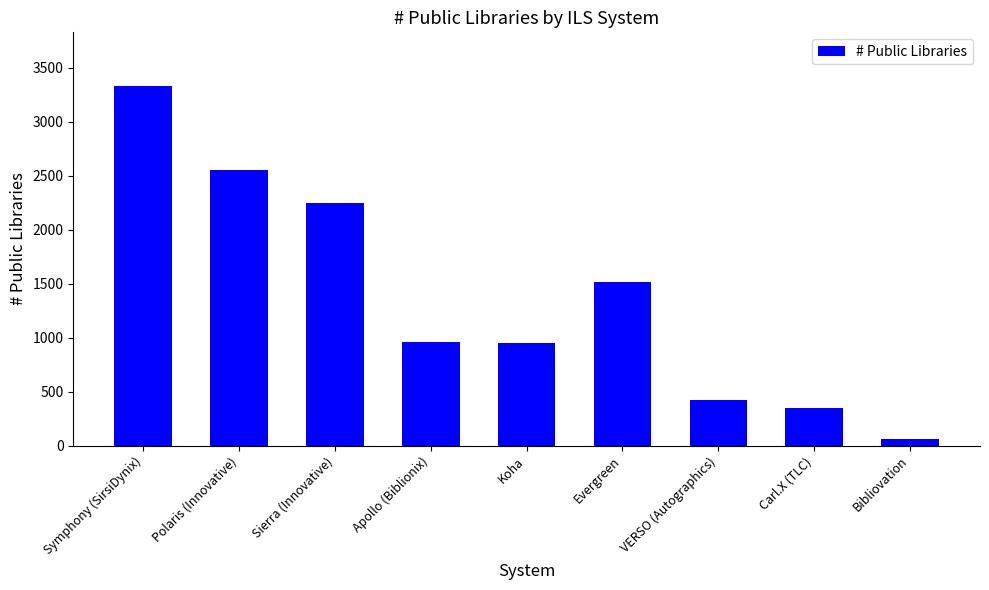

Where does the data first go above 960?

Symphony (SirsiDynix)